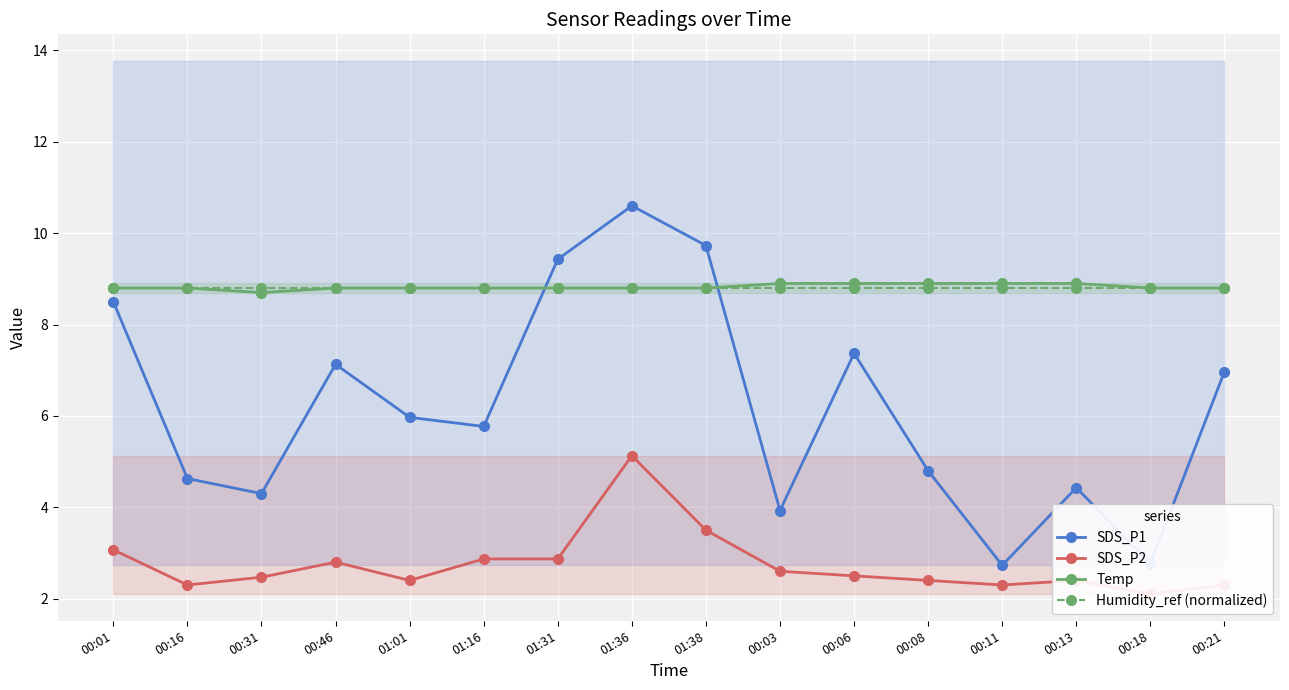

What position from the right is 00:01?

16